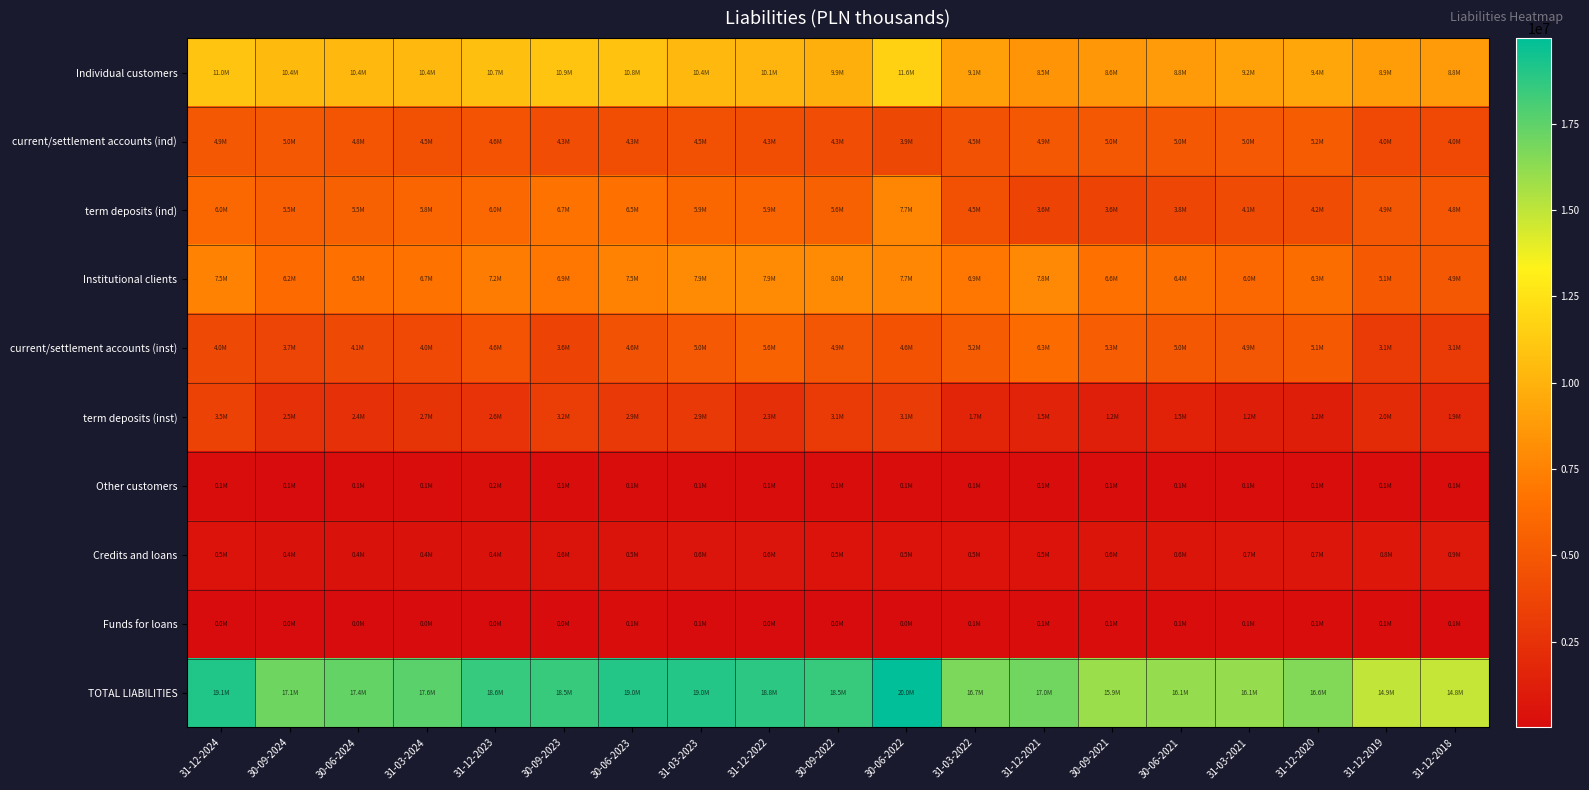

What is the maximum value shown in the chart?

19979047